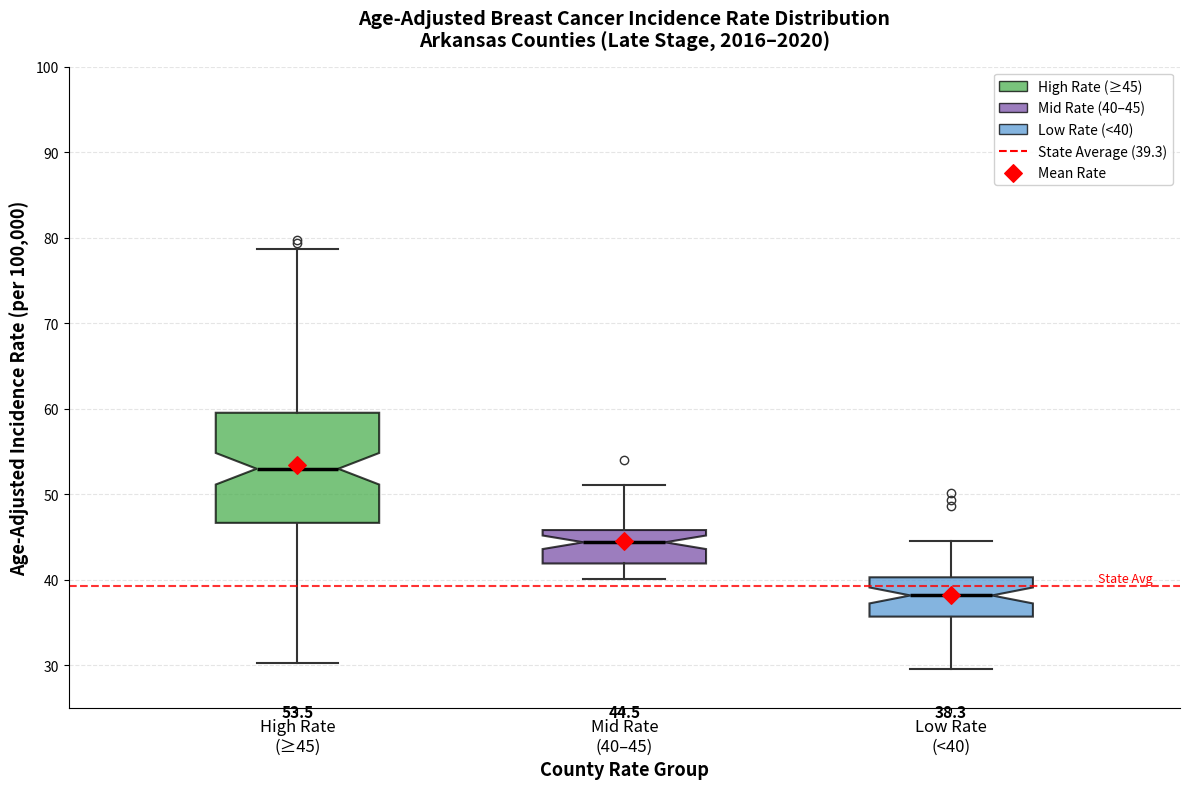

Which box has the lowest median line?

Low Rate (<40)